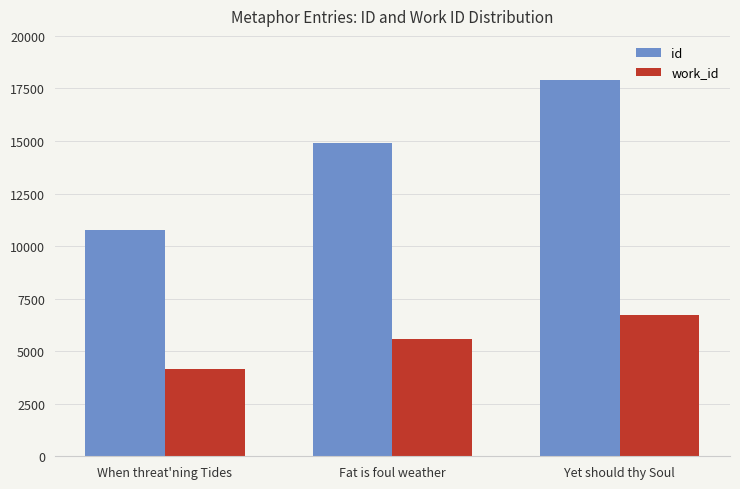

At When threat'ning Tides, list the series in order from smallest to largest.

work_id, id